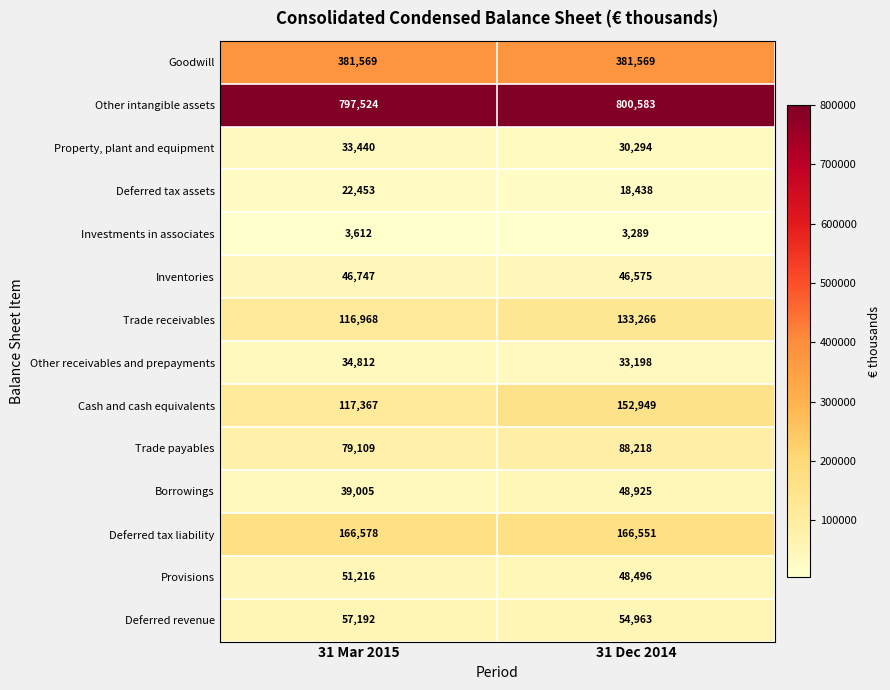

Reading left to right, extract all data points from this chart.

Goodwill: 381569	381569
Other intangible assets: 797524	800583
Property, plant and equipment: 33440	30294
Deferred tax assets: 22453	18438
Investments in associates: 3612	3289
Inventories: 46747	46575
Trade receivables: 116968	133266
Other receivables and prepayments: 34812	33198
Cash and cash equivalents: 117367	152949
Trade payables: 79109	88218
Borrowings: 39005	48925
Deferred tax liability: 166578	166551
Provisions: 51216	48496
Deferred revenue: 57192	54963